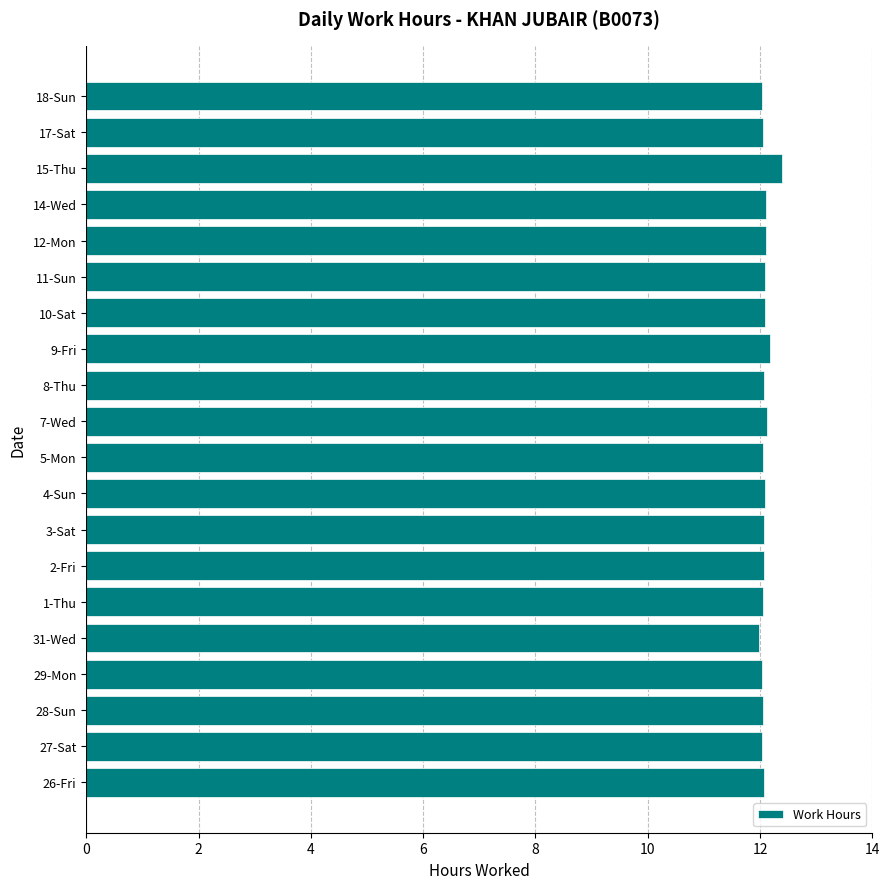

The chart shows a value of 12.4 at 15-Thu. True or false?

True